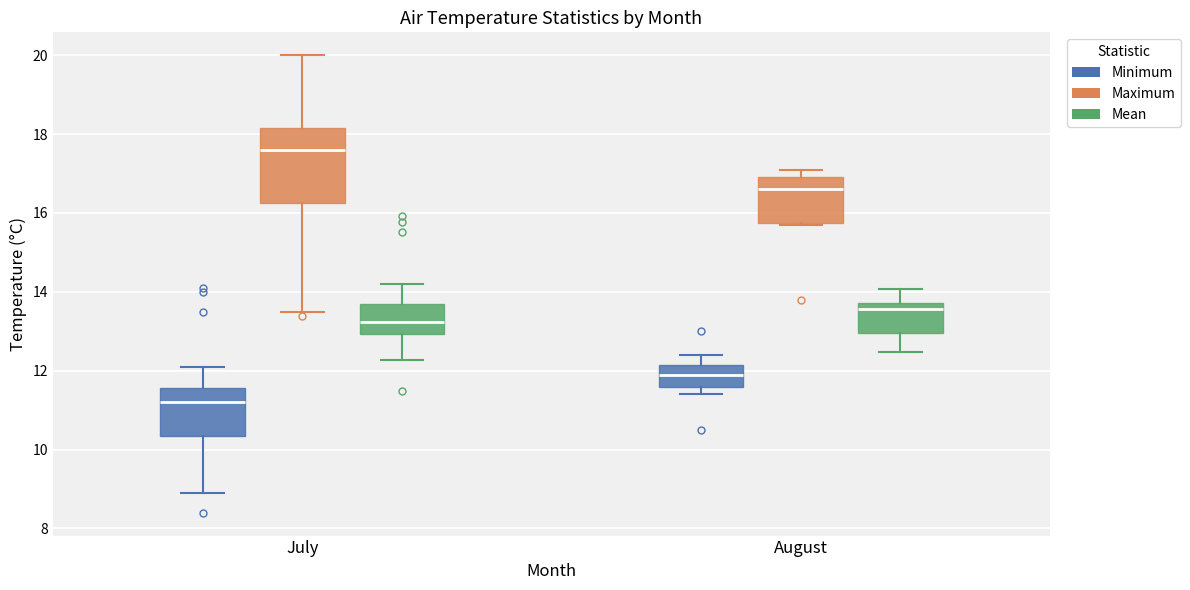

Comparing the boxes themselves (not the whiskers), which one is the tallest?

July (Maximum)